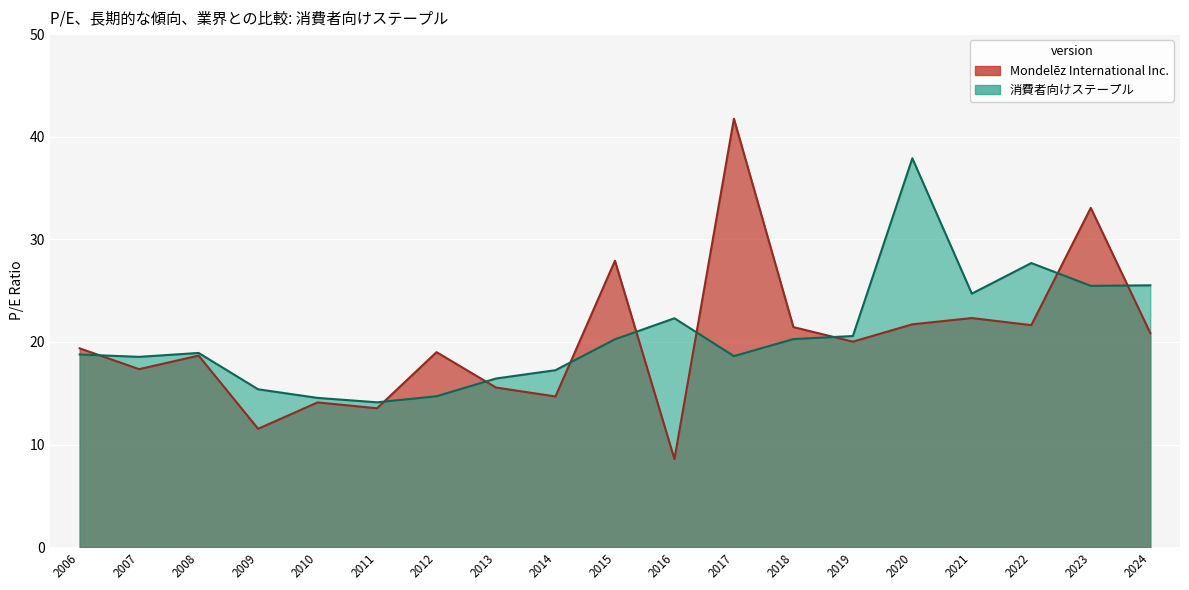

Where is the first local minimum for 消費者向けステープル?

2007